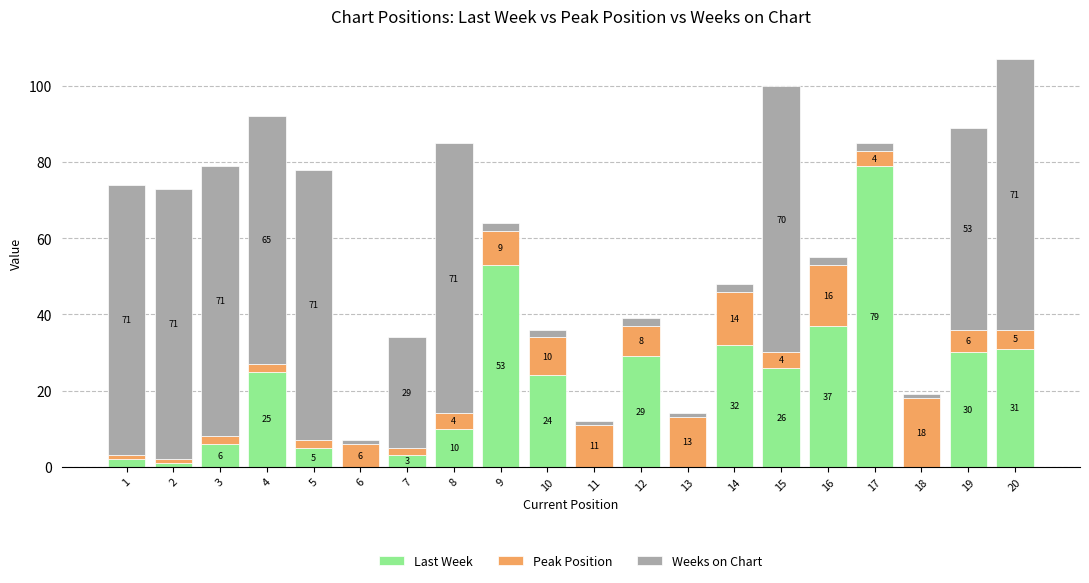

What are all the series names shown in the legend?

Last Week, Peak Position, Weeks on Chart